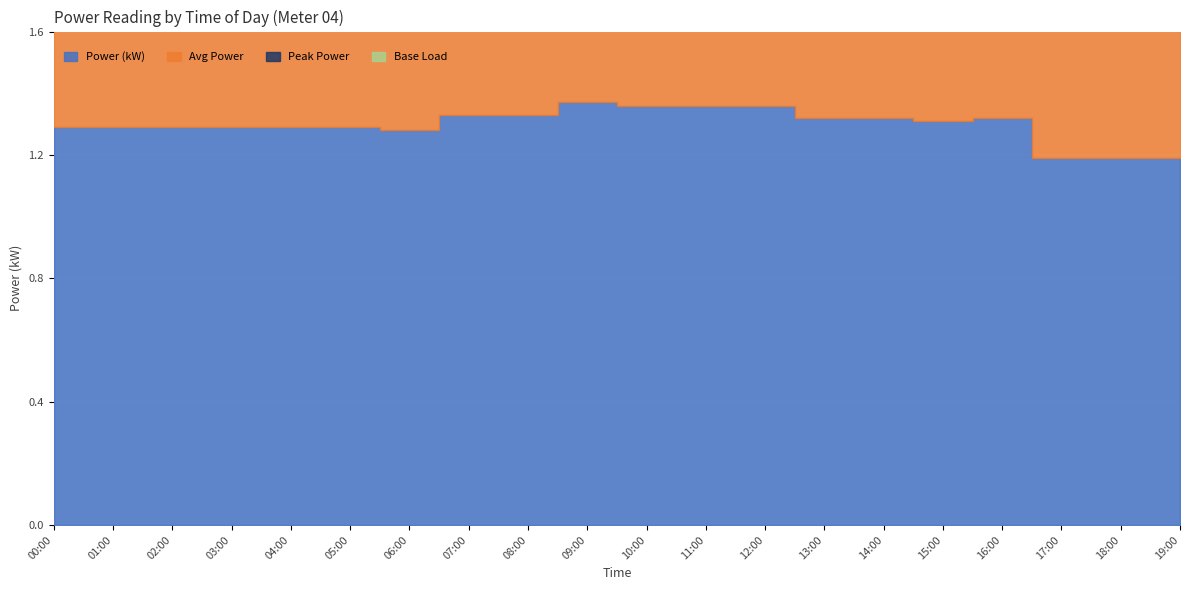

True or false: Power (kW) has a value of 1.4 at 11:00.

True